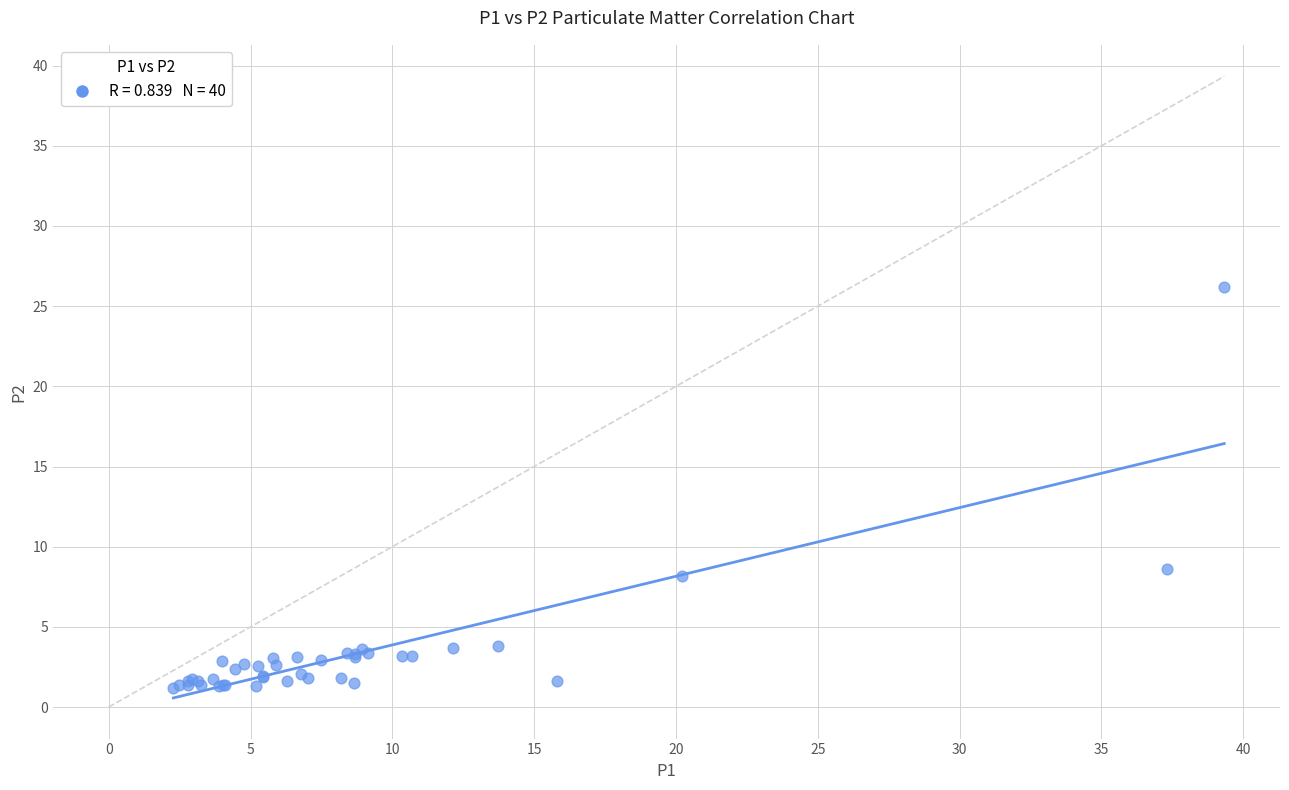

What Y value in the scatter plot is closest to 13?

8.6